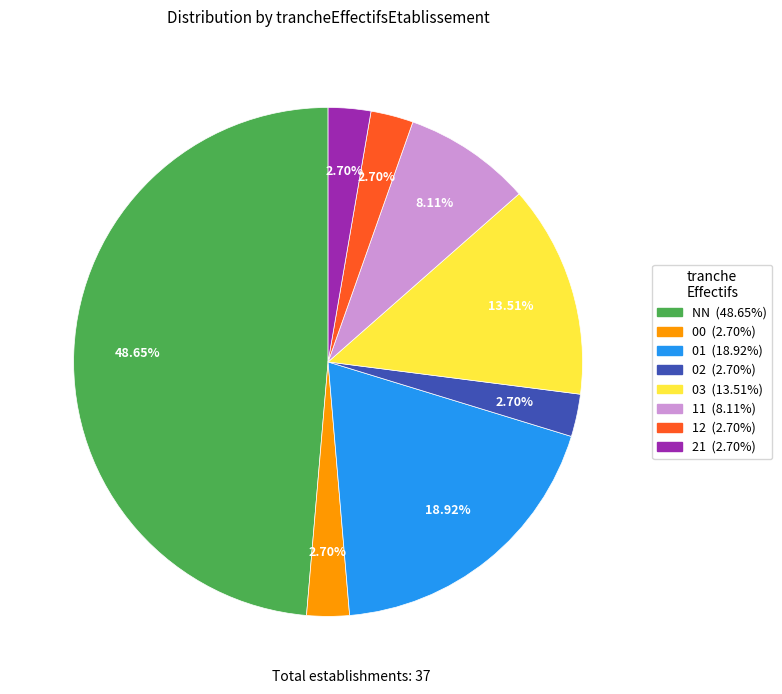

Is there any slice that represents more than half of the pie?

No